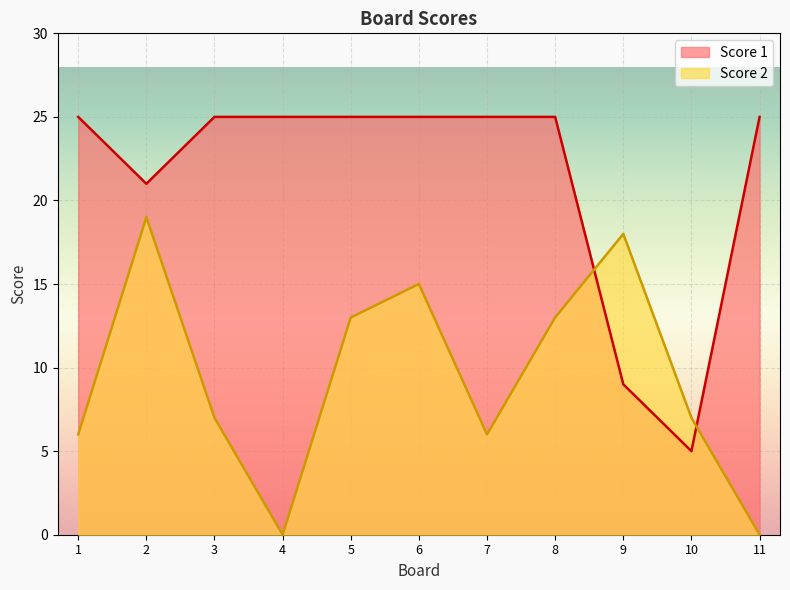

At which category does Score 1 reach its first local valley?

2